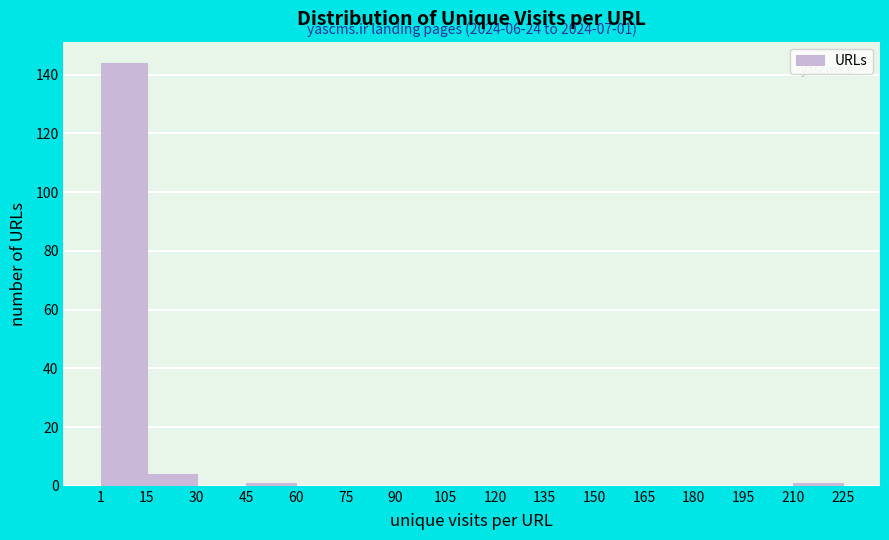

Over which range of the x-axis is the bar tallest?

1 to 15